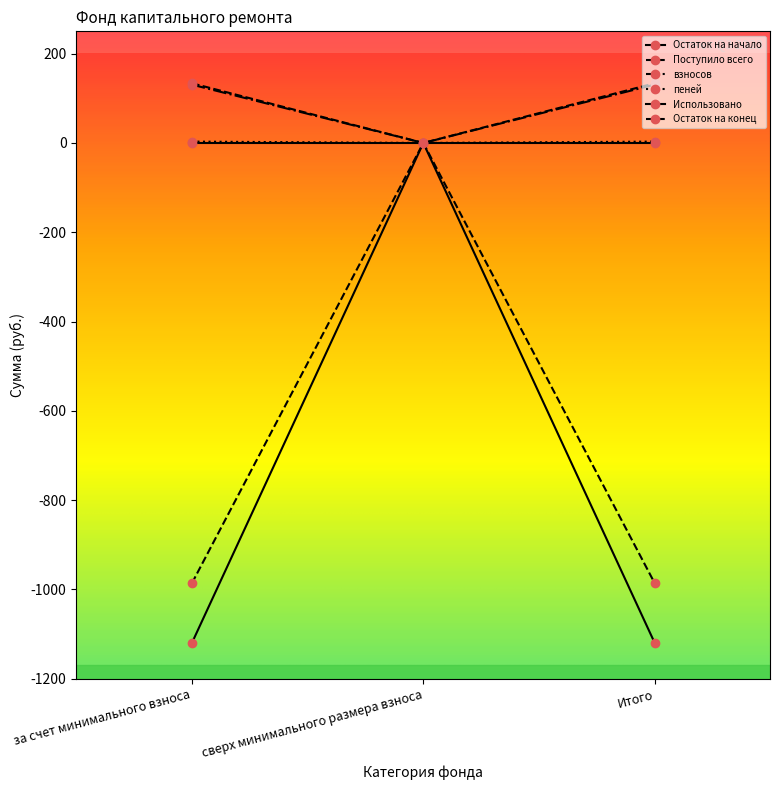

Which category has the highest value across all series?

за счет минимального взноса